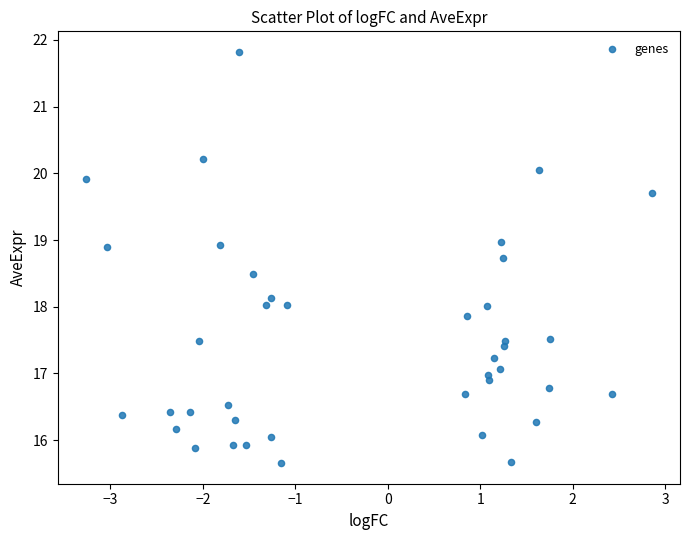

What is the range of Y values (max minus min)?

6.2